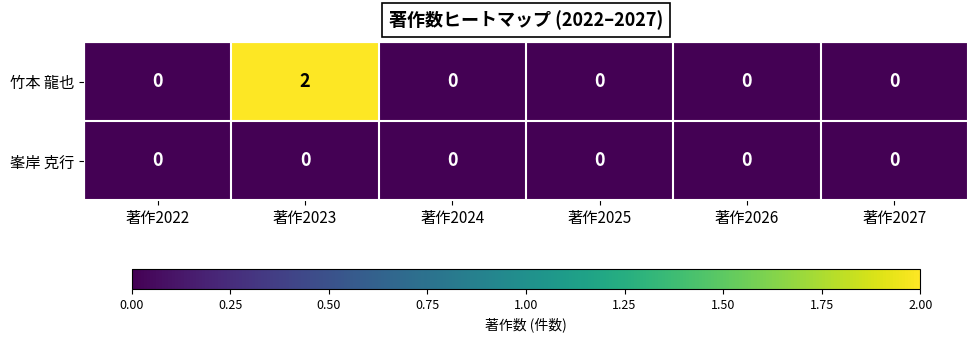

The 峯岸 克行 series shows 0 at 著作2023. True or false?

True